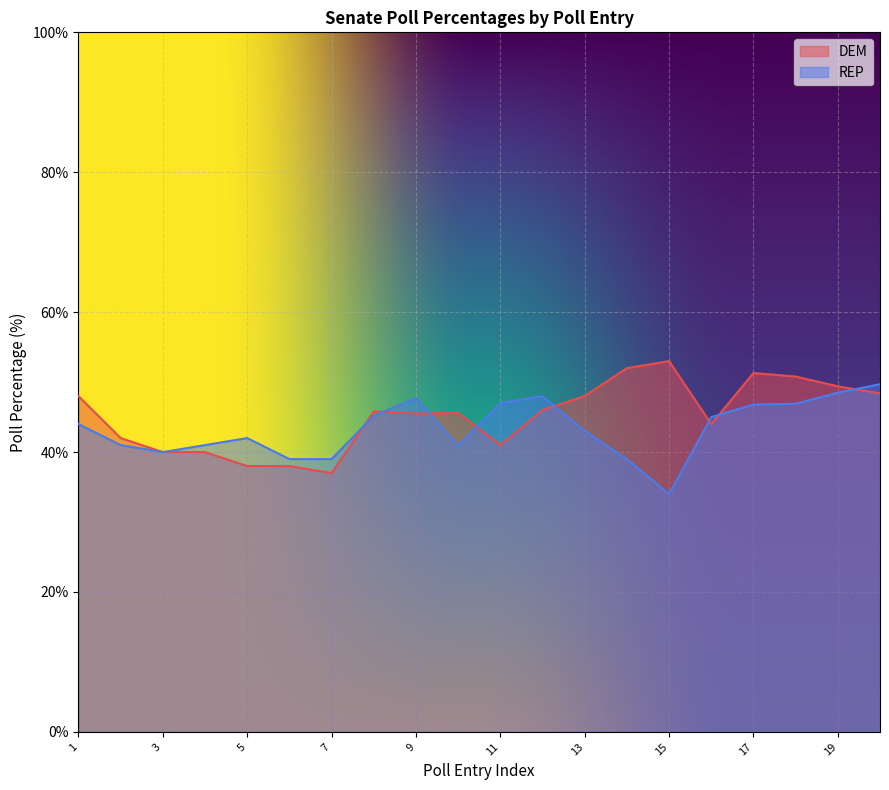

The value of DEM at 15 is 53.0. True or false?

True